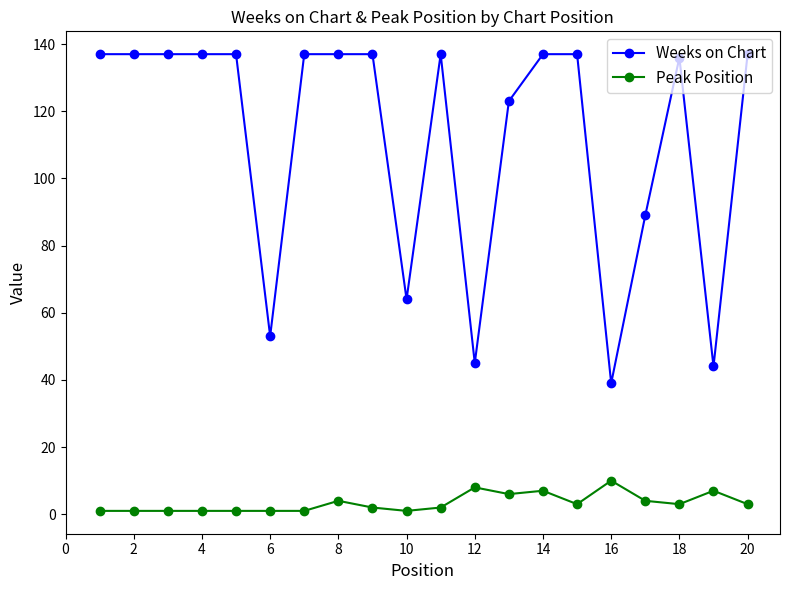

Which series has the widest spread of values?

Weeks on Chart